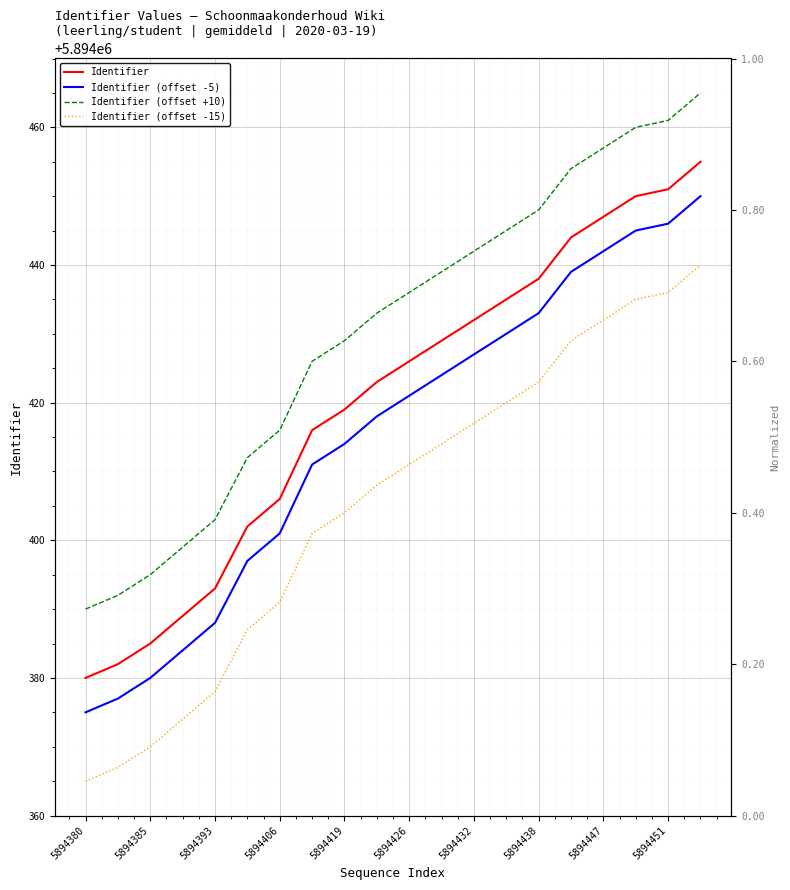

List the series in order of their peak value, highest first.

Identifier (offset +10), Identifier, Identifier (offset -5), Identifier (offset -15)